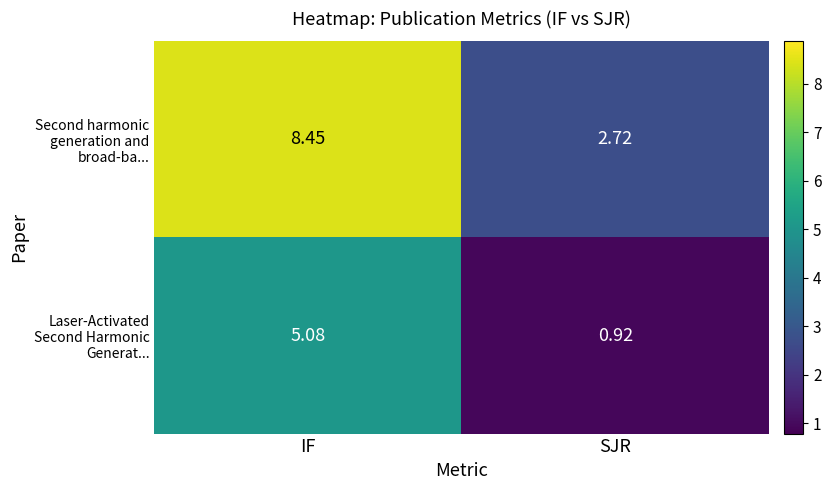

At which label does Laser-Activated Second Harmonic Generat... first exceed 5?

IF